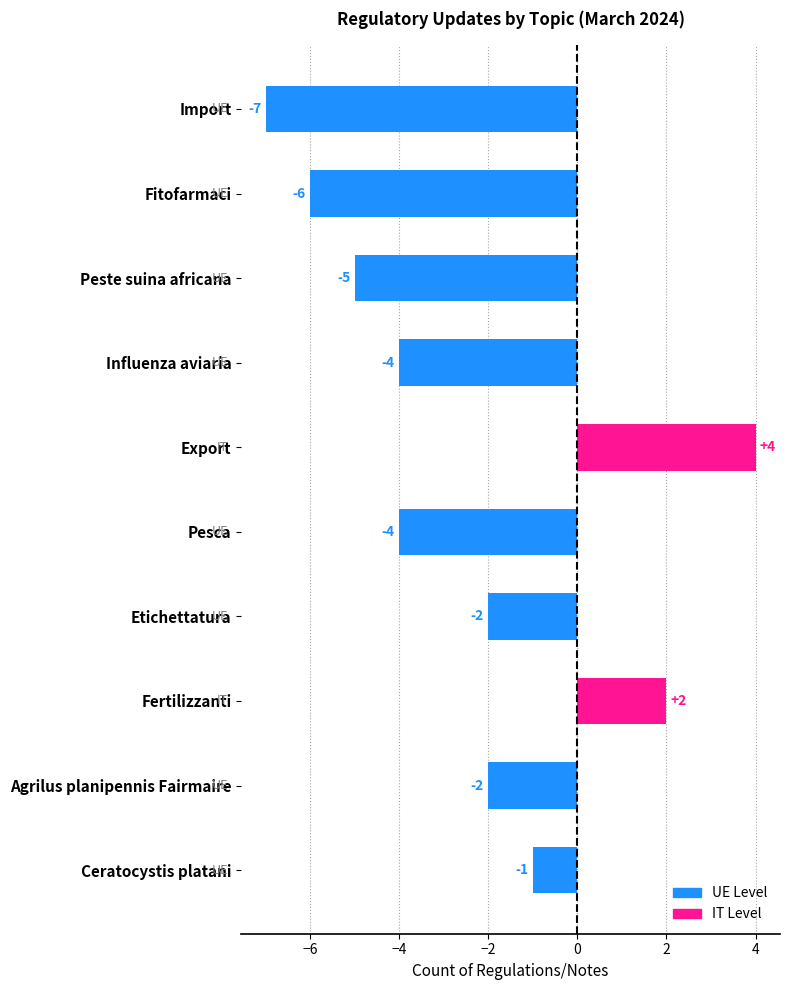

What is the change in value from Pesca to Fertilizzanti?

+6